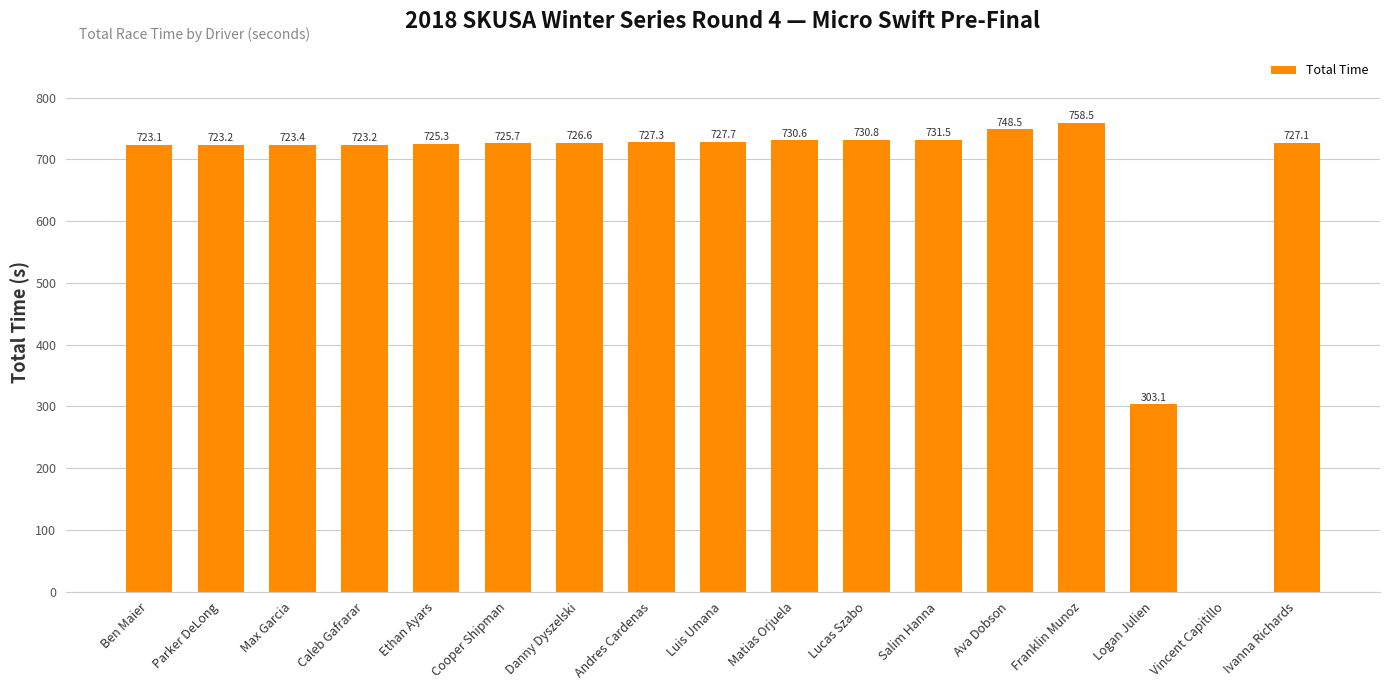

Reading left to right, transcribe all the data shown in this chart.

723.1	723.2	723.4	723.2	725.3	725.7	726.6	727.3	727.7	730.6	730.8	731.5	748.5	758.5	303.1	0.0	727.1